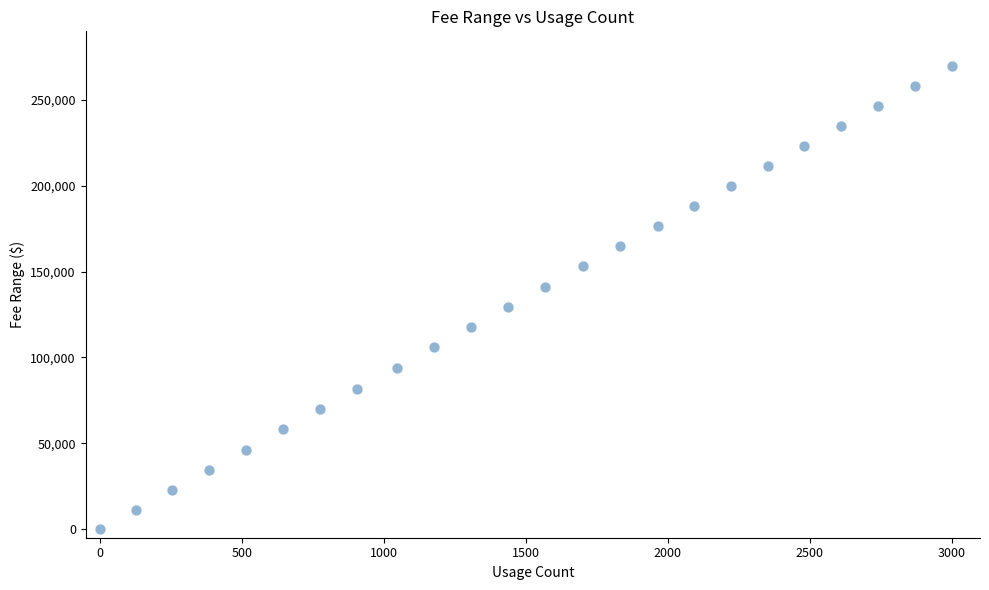

What is the range of Y values (max minus min)?

270035.7